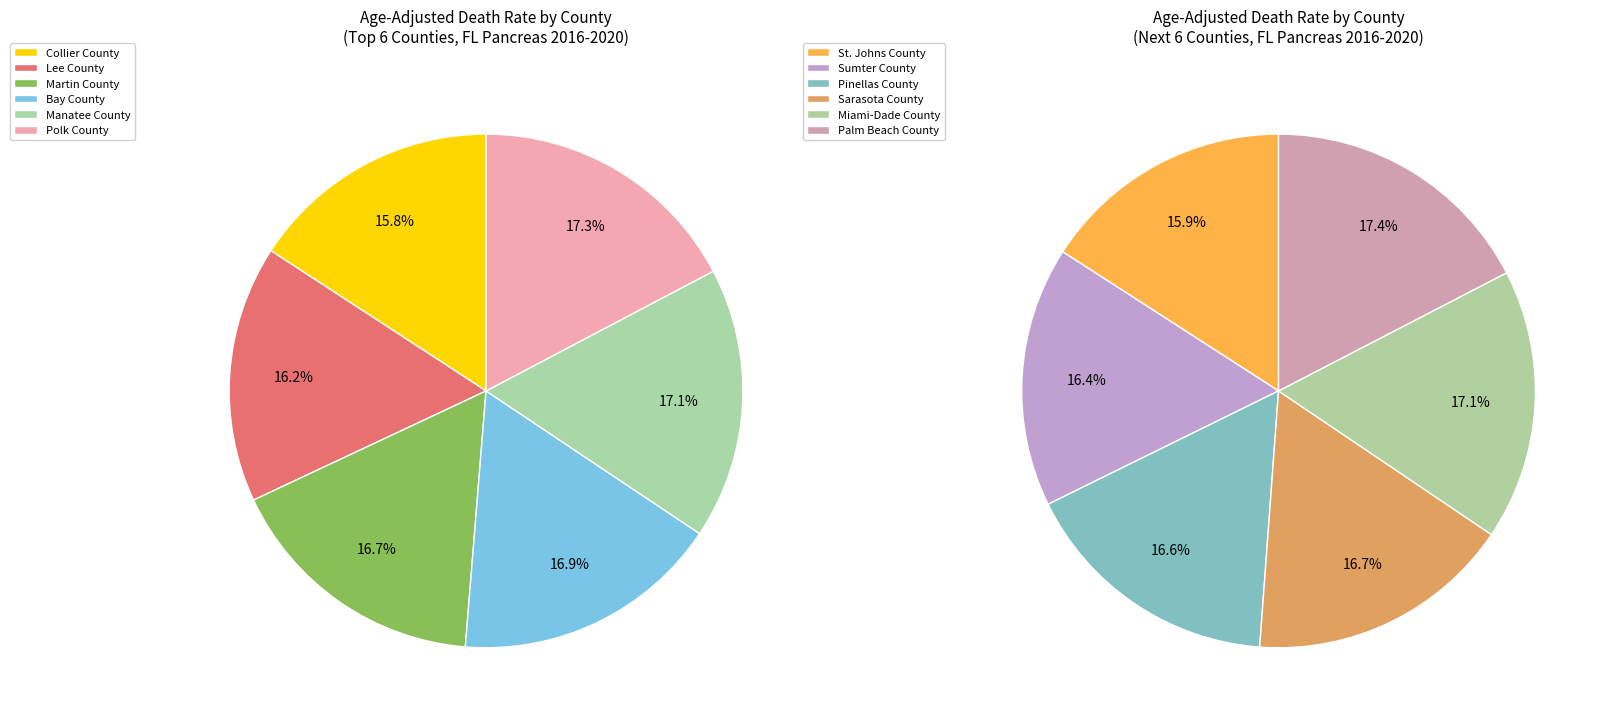

Which slice is the smallest?

Collier County